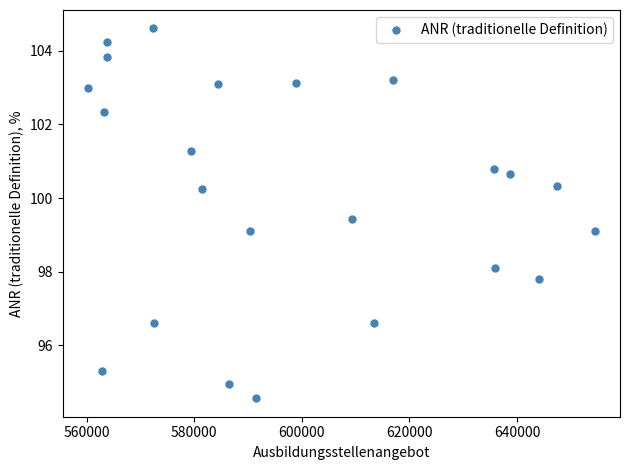

What is the range of X values (max minus min)?

94153.0